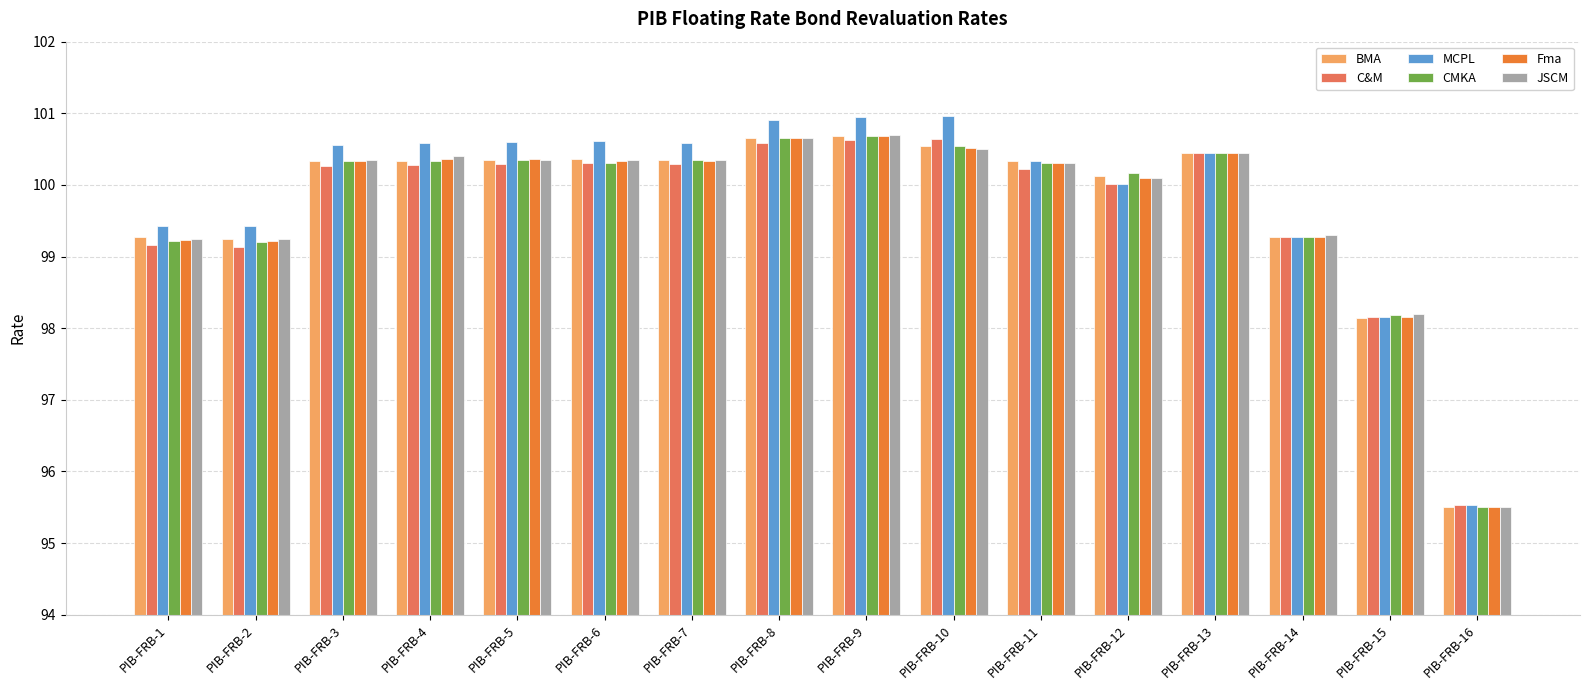

What is the sum of all C&M values?

1595.2